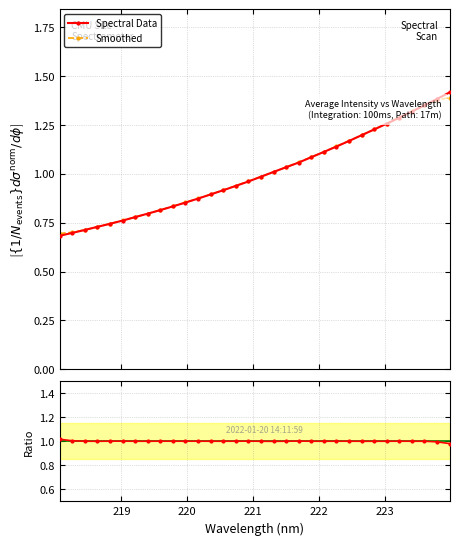

How many times do Spectral Data and Smoothed cross each other?

3